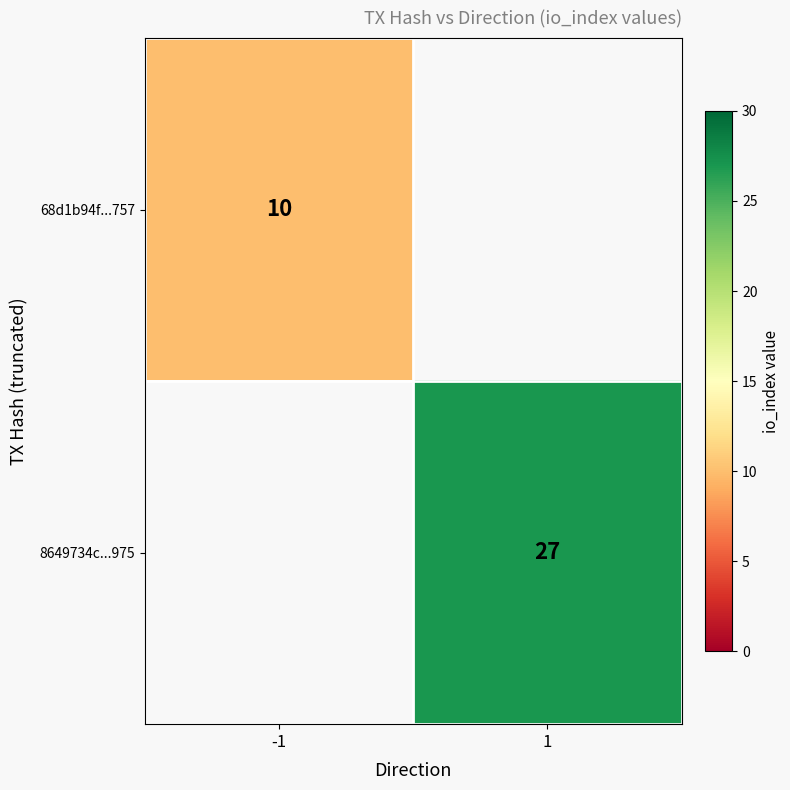

The value of 68d1b94f...757 at -1 is 17. True or false?

False